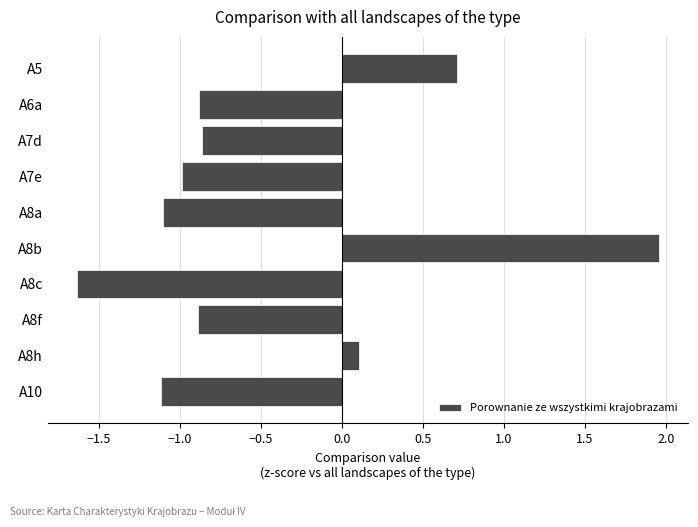

At which category does the chart reach its minimum across all series?

A8c